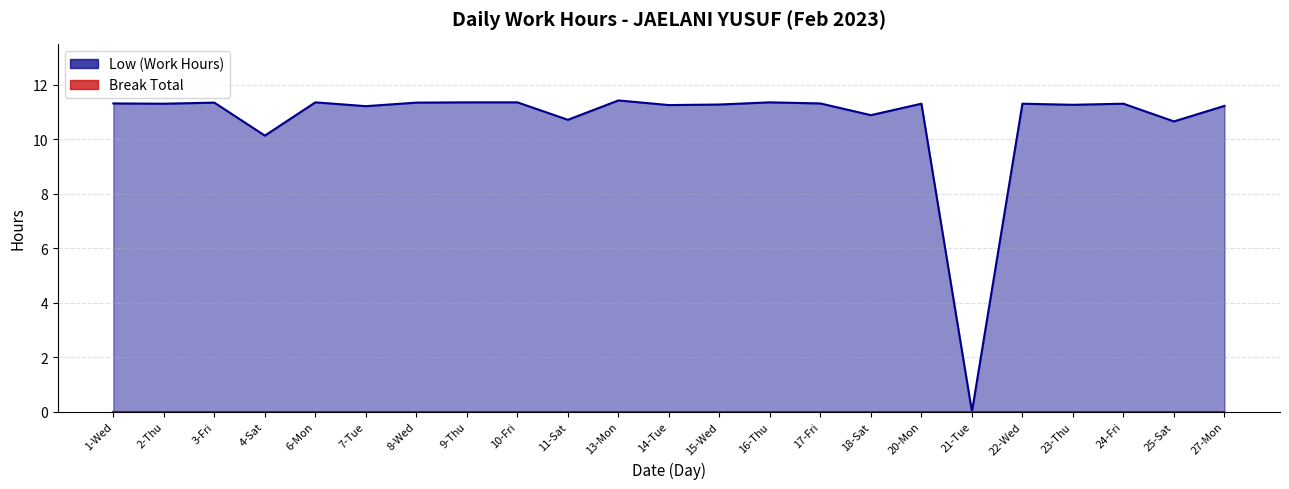

What is the value of the 4th point from the left?

10.1